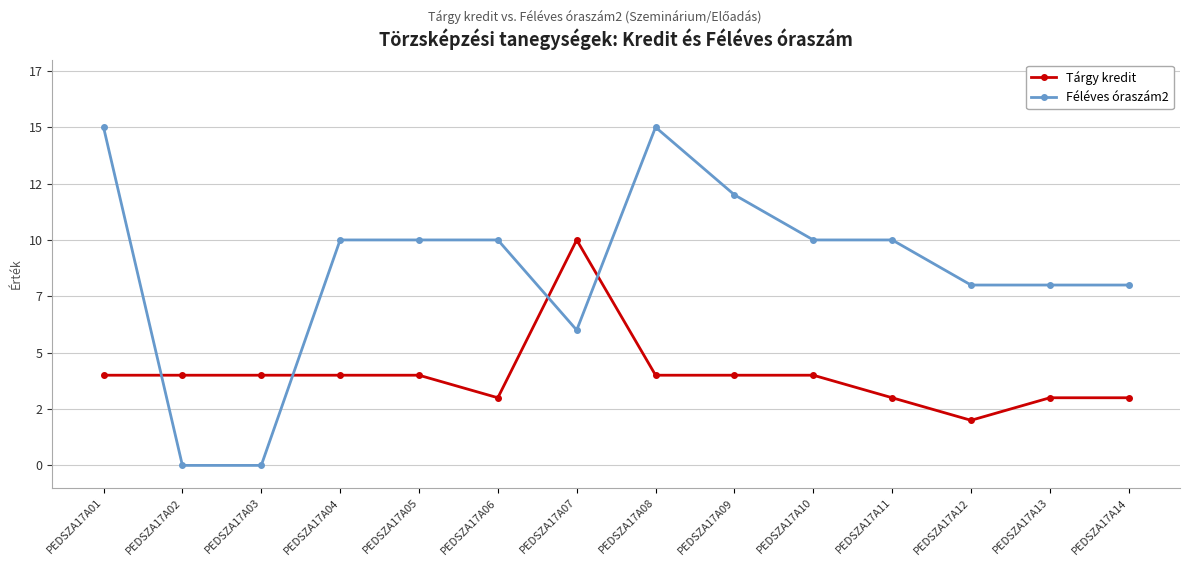

Where do Tárgy kredit and Féléves óraszám2 first cross each other?

PEDSZA17A01 and PEDSZA17A02